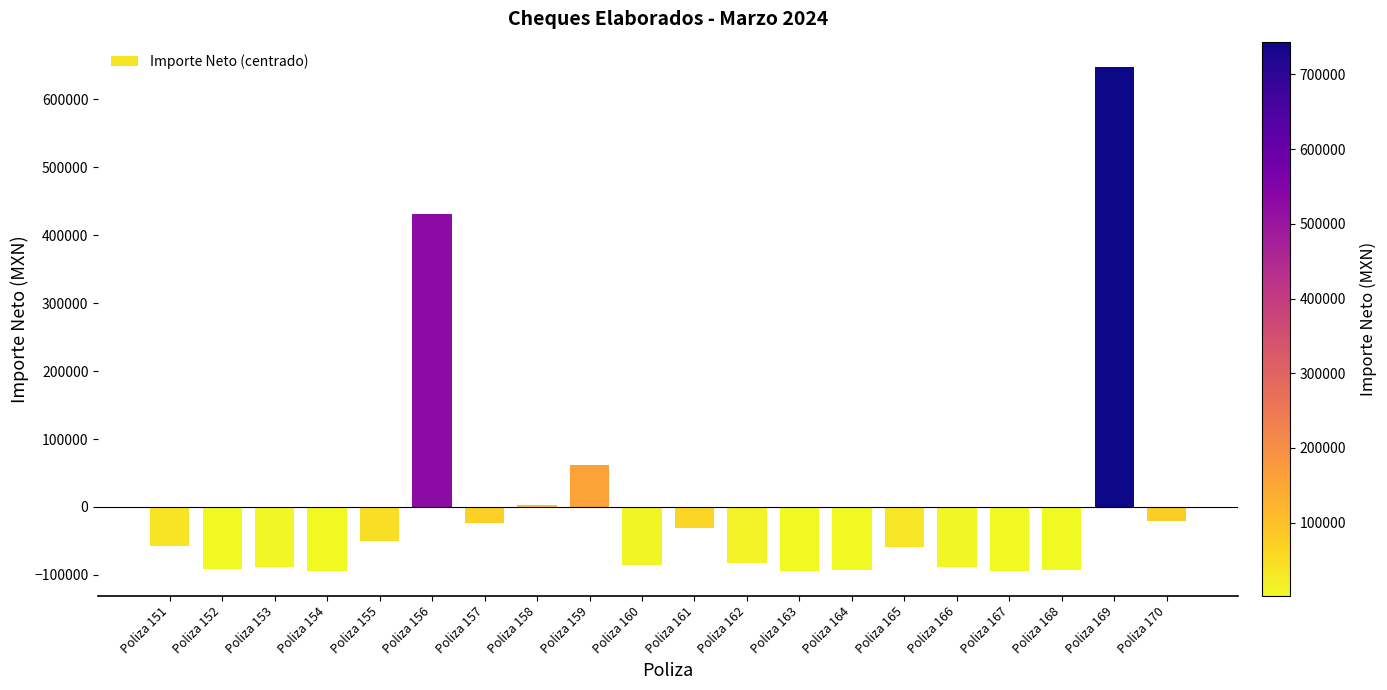

Which has a higher value, Poliza 156 or Poliza 168?

Poliza 156